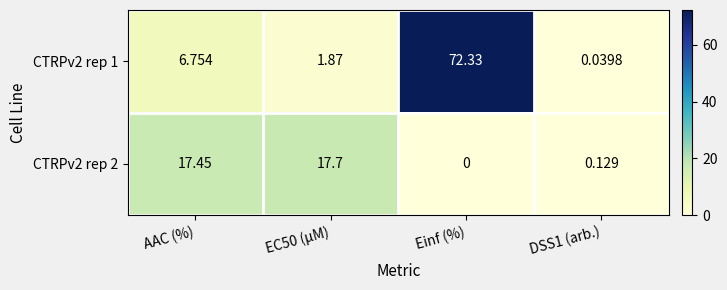

At which label does CTRPv2 rep 1 first exceed 6?

AAC (%)